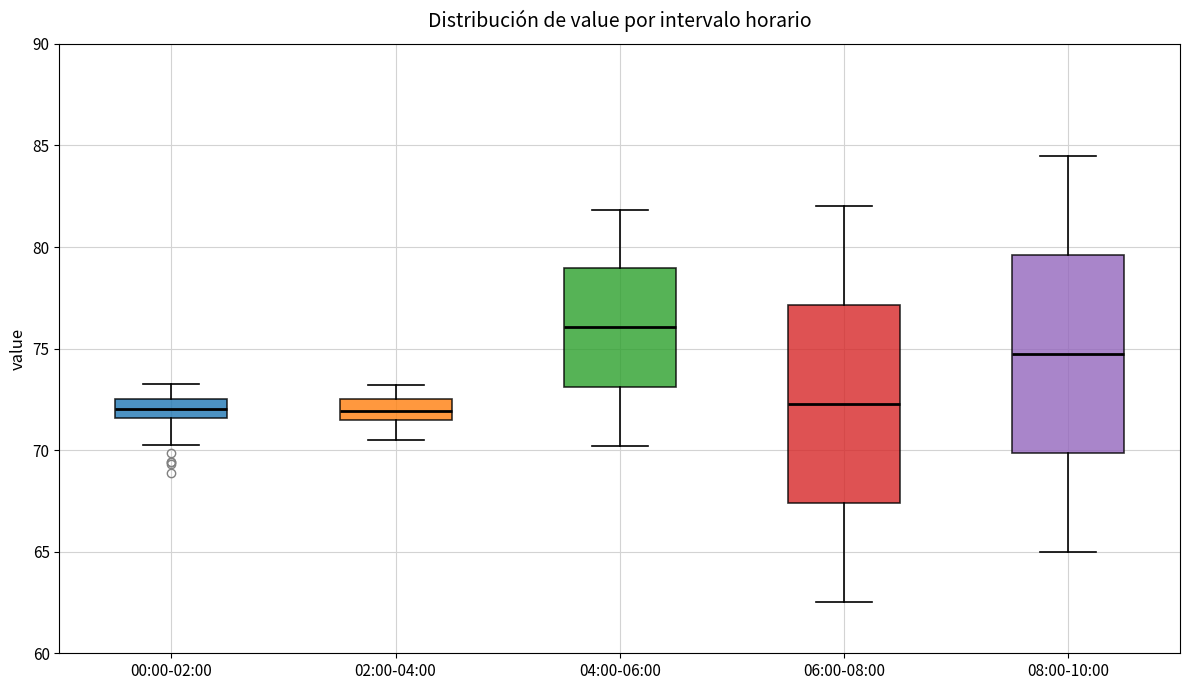

Where is the upper edge of the box for 06:00-08:00 on the y-axis? The values are not printed on the chart, so give them approximately, as read against the axis.

77.0